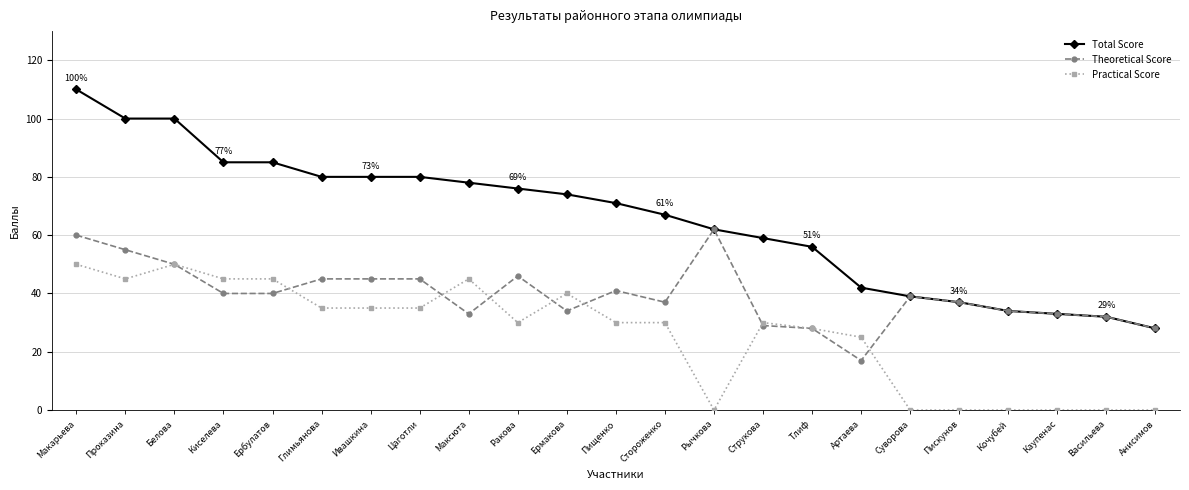

What is the label of the 6th point from the right?

Суворова